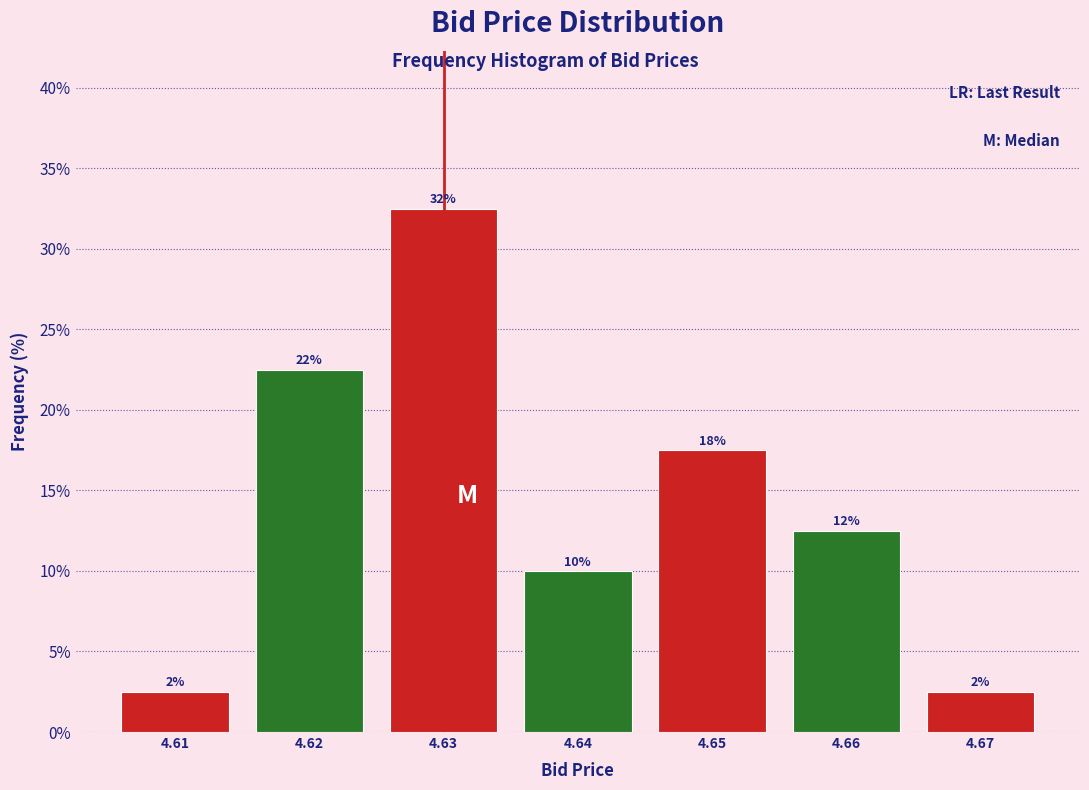

Does the chart contain any negative values?

No